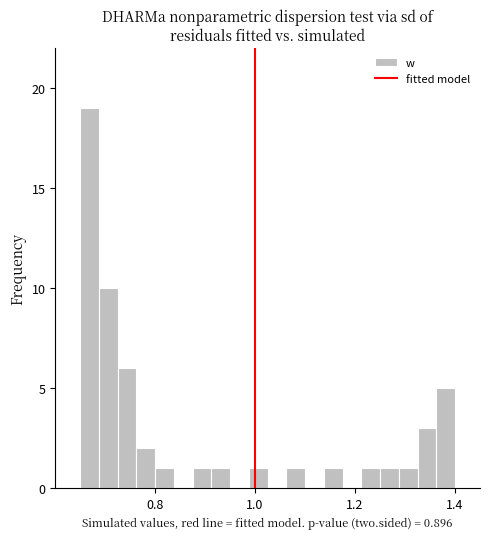

Read against the x-axis, roughly where is the centre of the tallest bar?

0.66